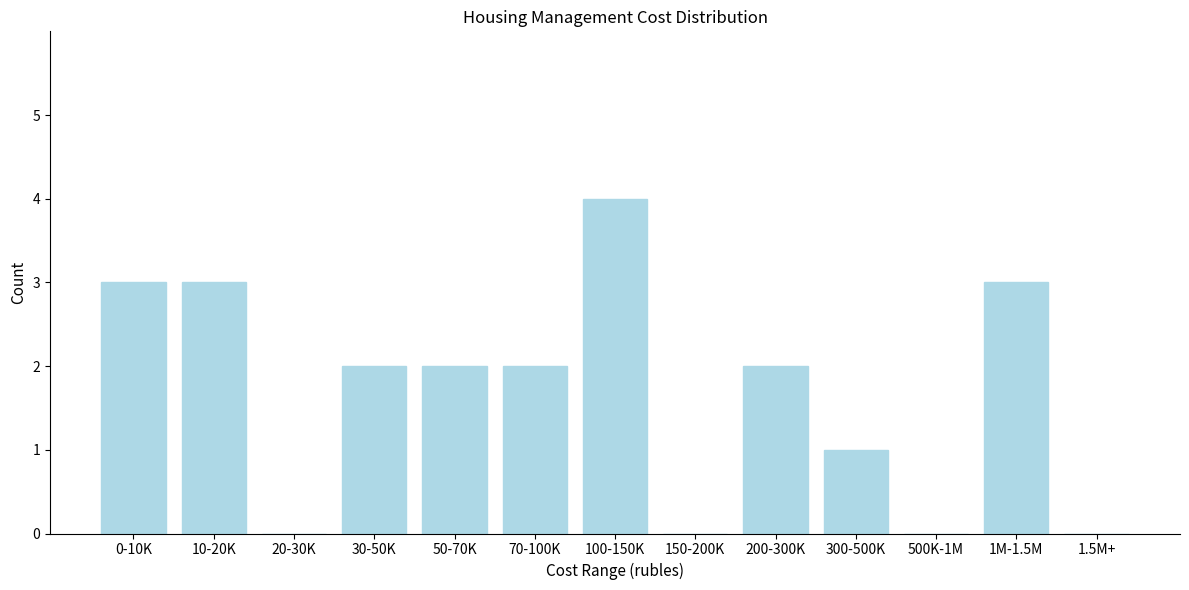

Reading right to left, what are all the values shown in this chart?

1.5M+=0	1M-1.5M=3	500K-1M=0	300-500K=1	200-300K=2	150-200K=0	100-150K=4	70-100K=2	50-70K=2	30-50K=2	20-30K=0	10-20K=3	0-10K=3